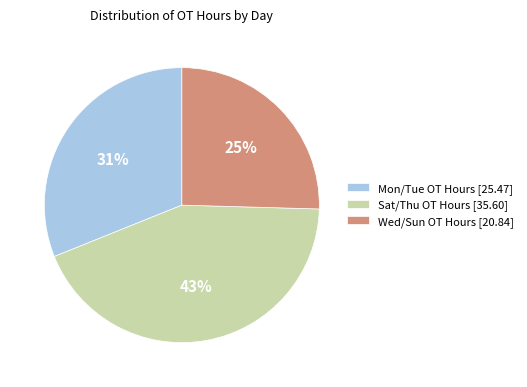

To the nearest percent, what percentage of the pie is Wed/Sun OT Hours [20.84]?

25%